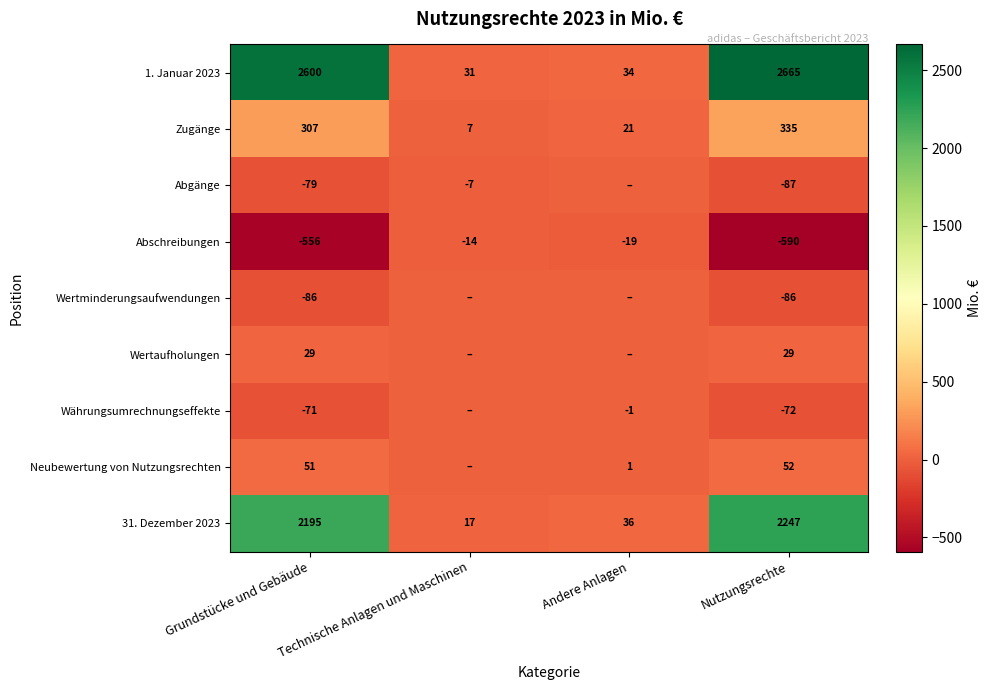

Which category has the highest value across all series?

Nutzungsrechte